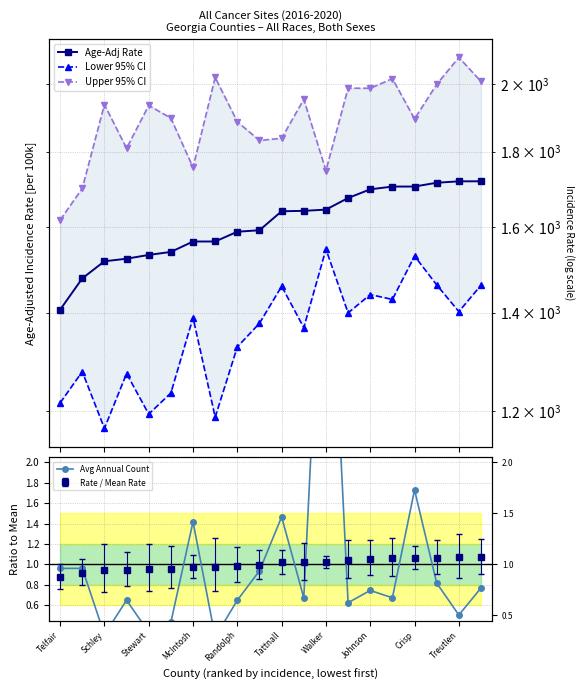

What is the minimum value for Upper 95% CI?

1617.7